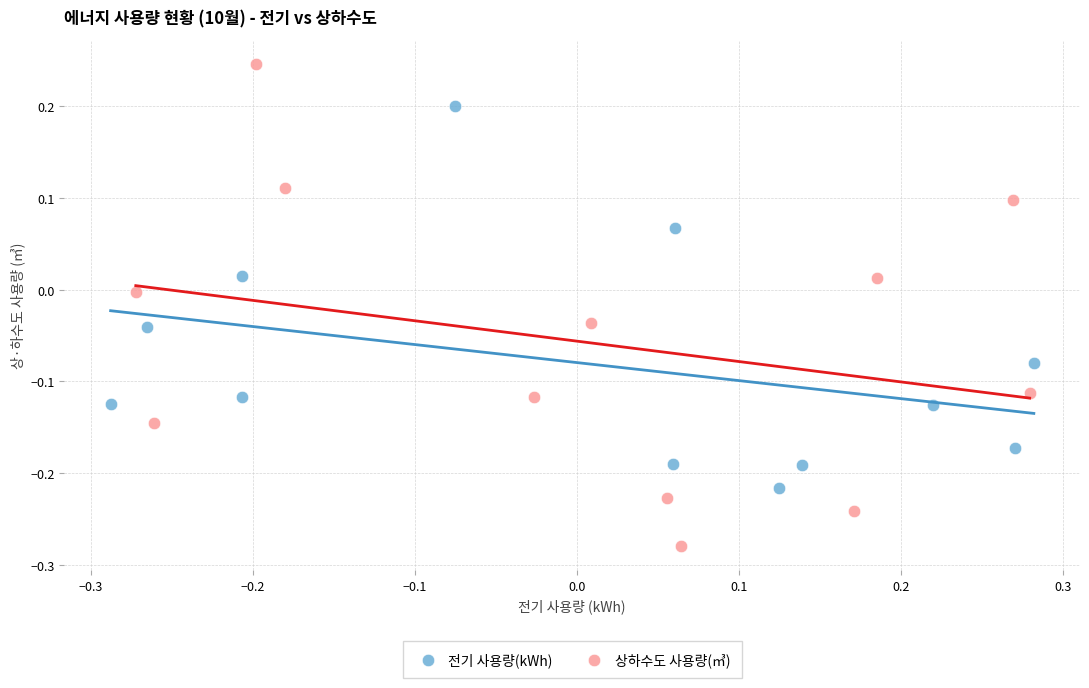

Which series has the widest spread of Y values?

상하수도 사용량(㎥)